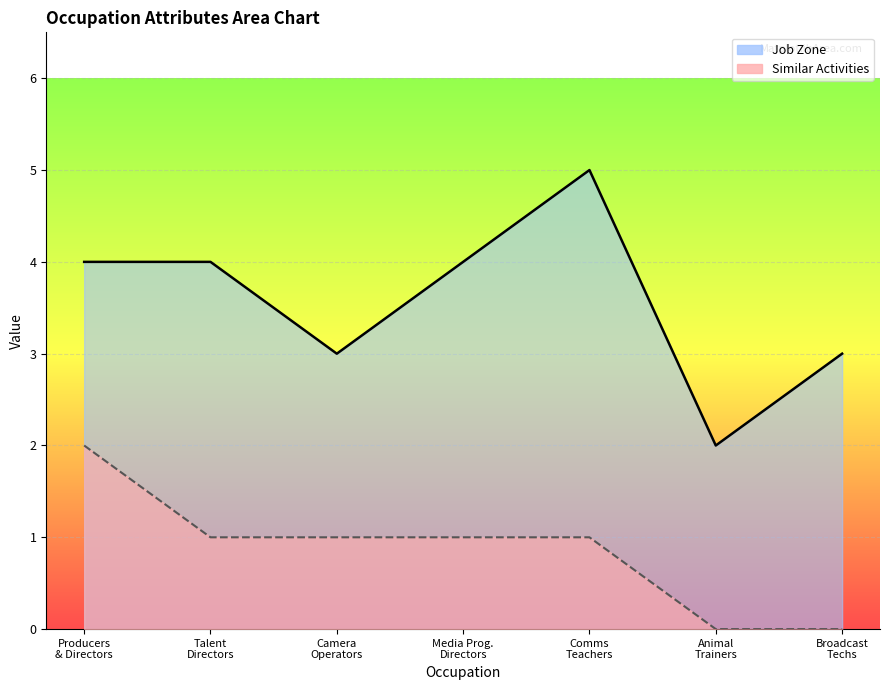

True or false: Job Zone and Similar Activities intersect in this chart.

False